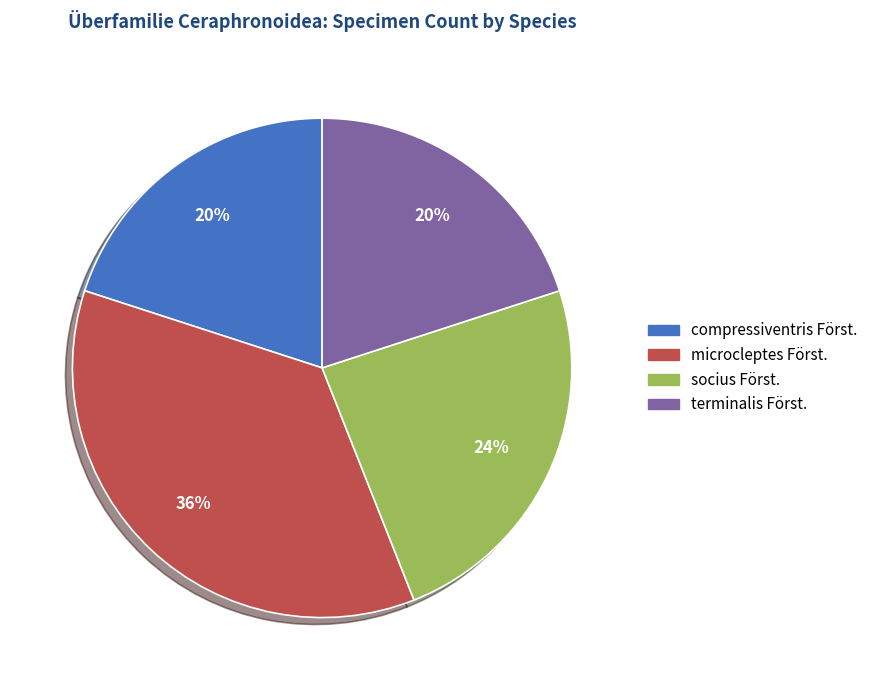

Does socius Först. account for over 50% of the chart?

No